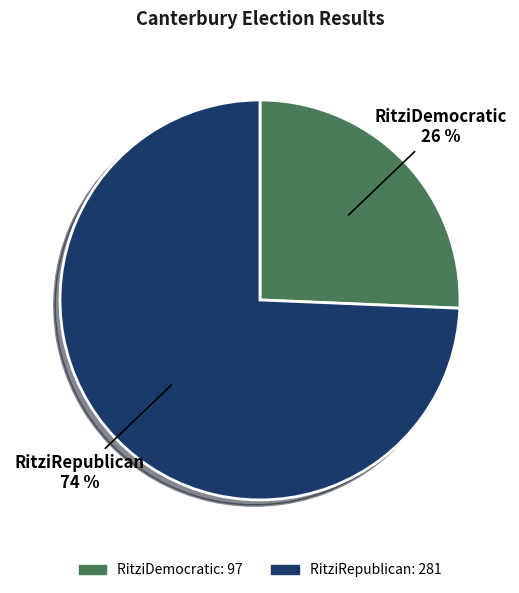

To the nearest percent, what is the average slice percentage?

50%